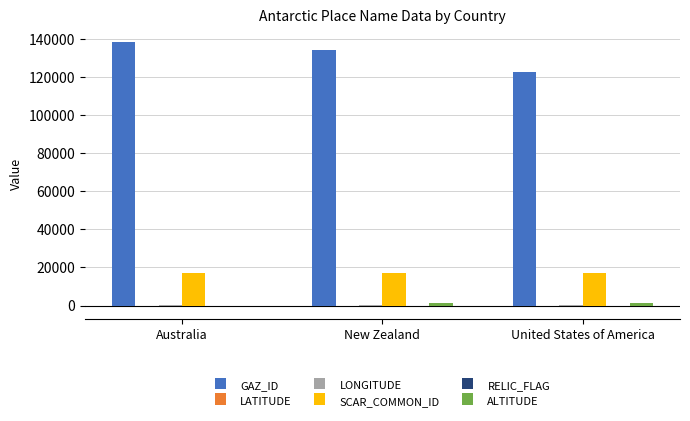

Which series has the largest total across all categories?

GAZ_ID